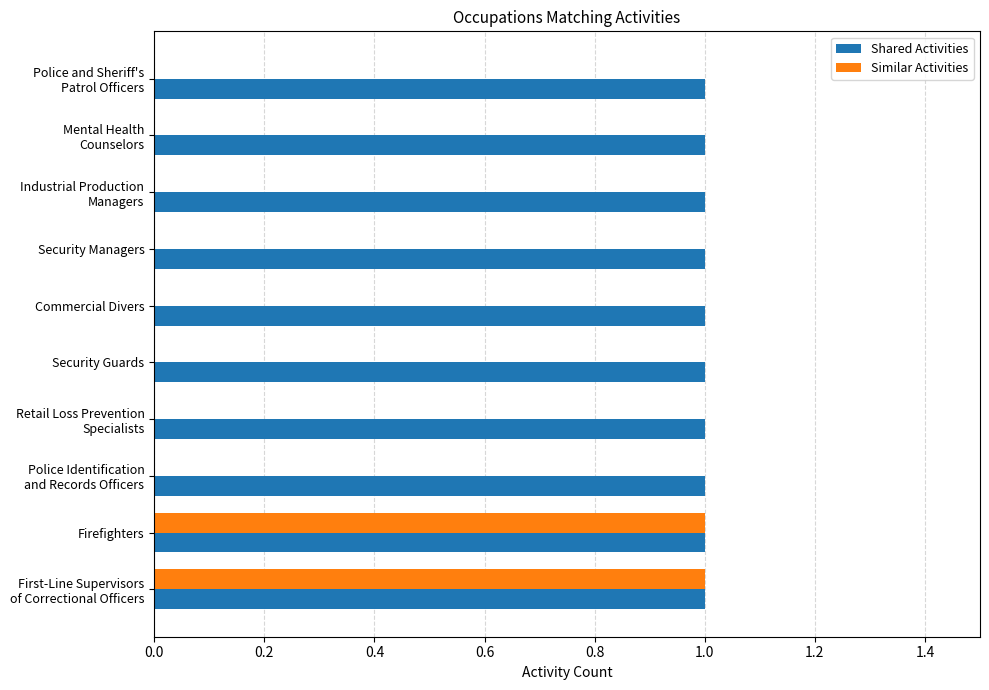

Which series has the largest total across all categories?

Shared Activities